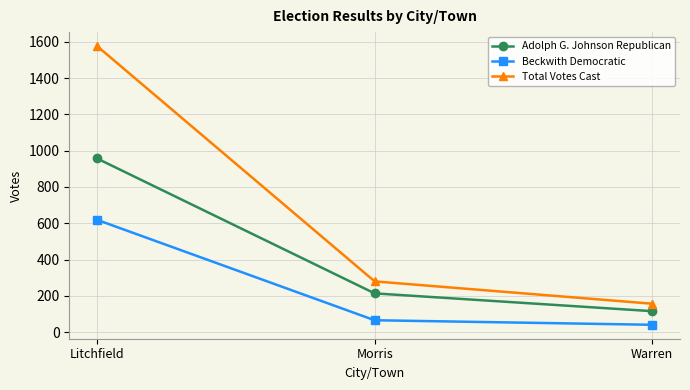

Which label corresponds to the smallest value in the chart?

Warren